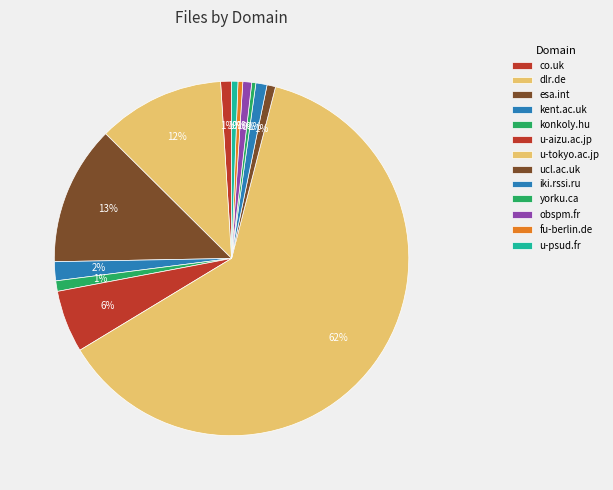

True or false: co.uk accounts for 1% of the total.

True